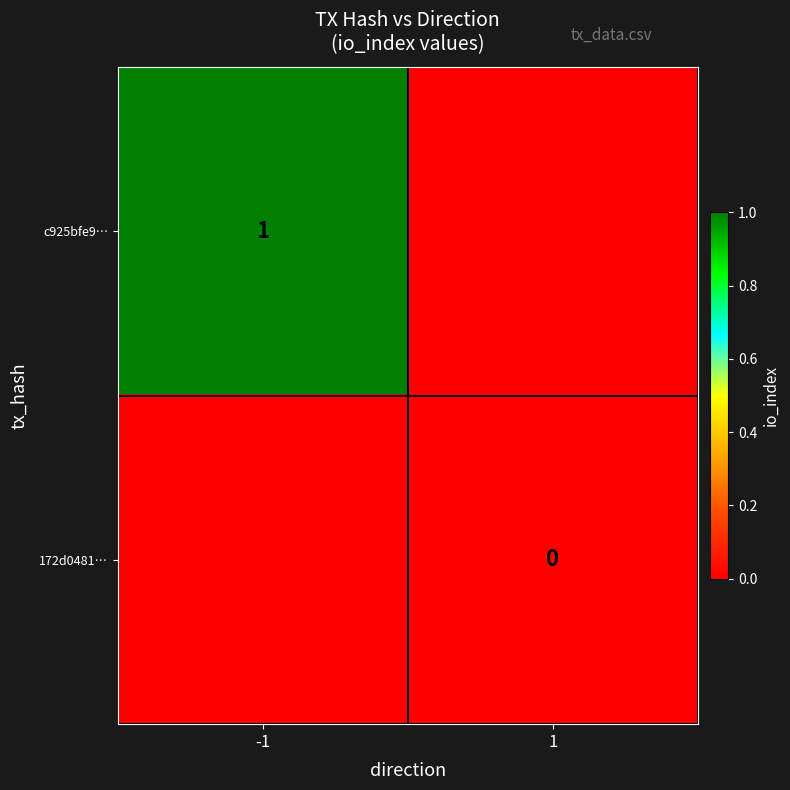

What is the greatest value displayed?

1.0